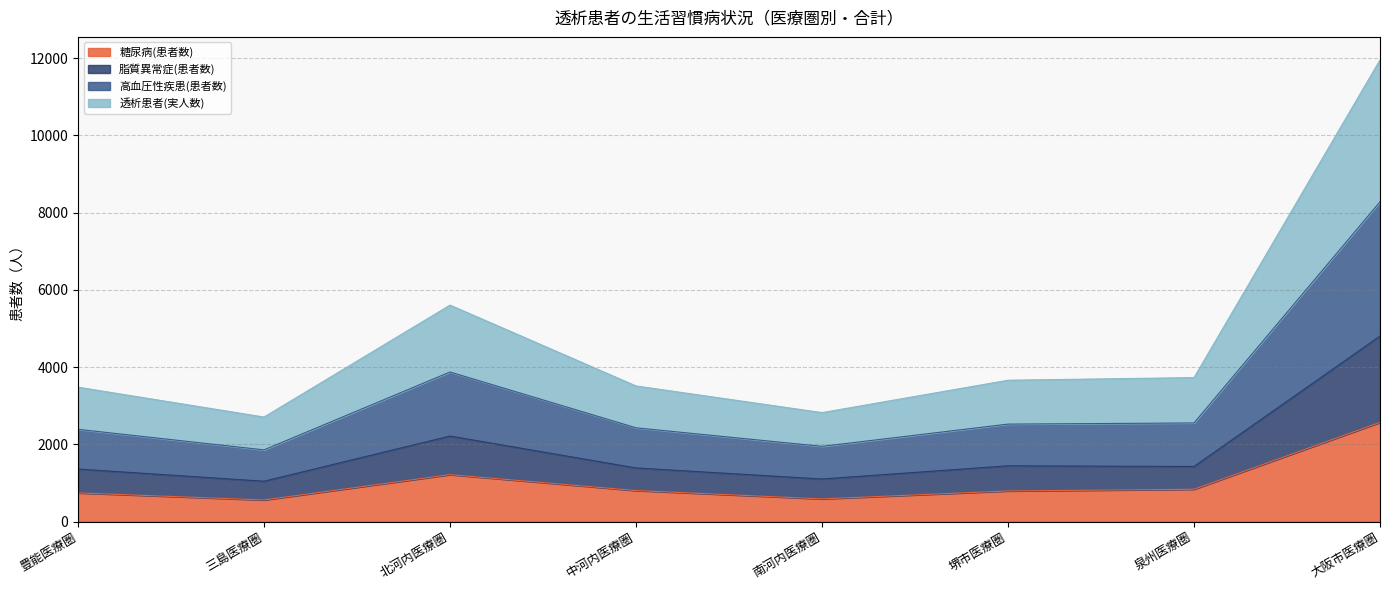

What is the average value of the 糖尿病(患者数) series?

1012